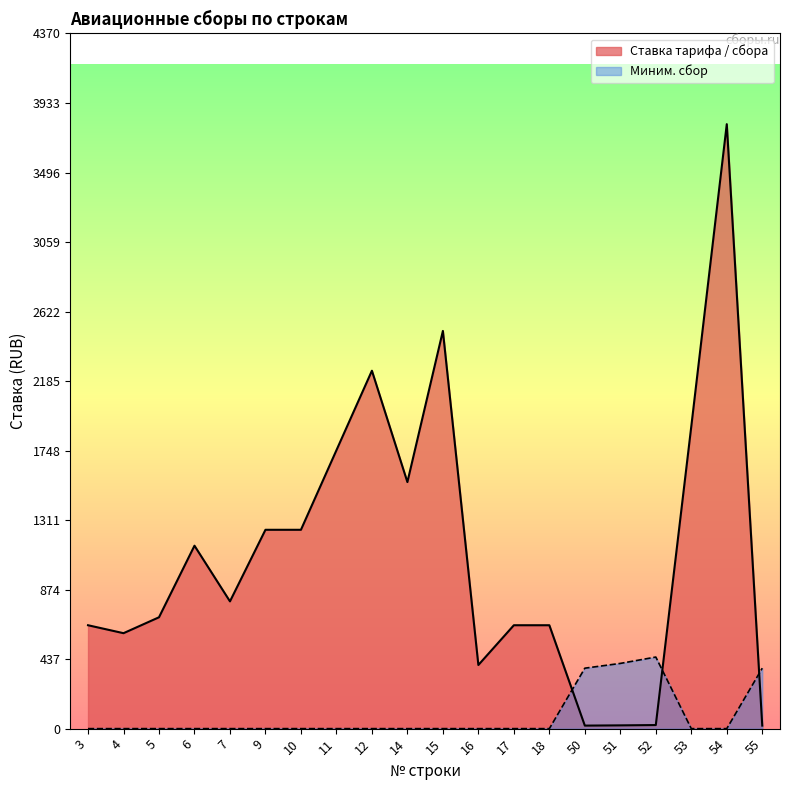

At which category does the chart reach its minimum across all series?

3